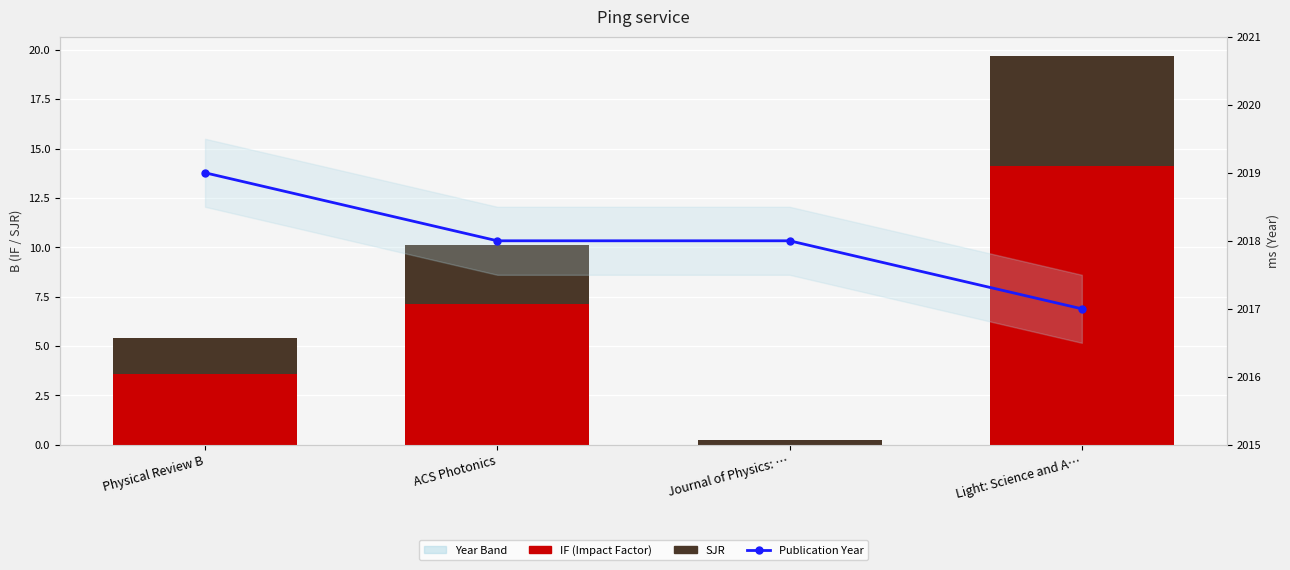

What is the total value across all series at Journal of Physics: …?

2018.2